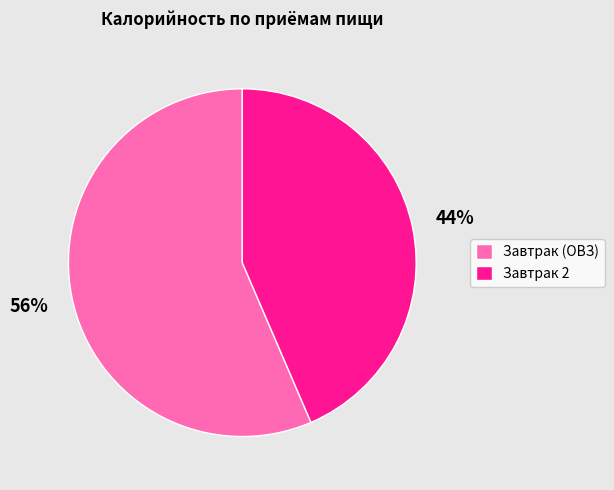

What is the largest slice in the pie chart?

Завтрак (ОВЗ)